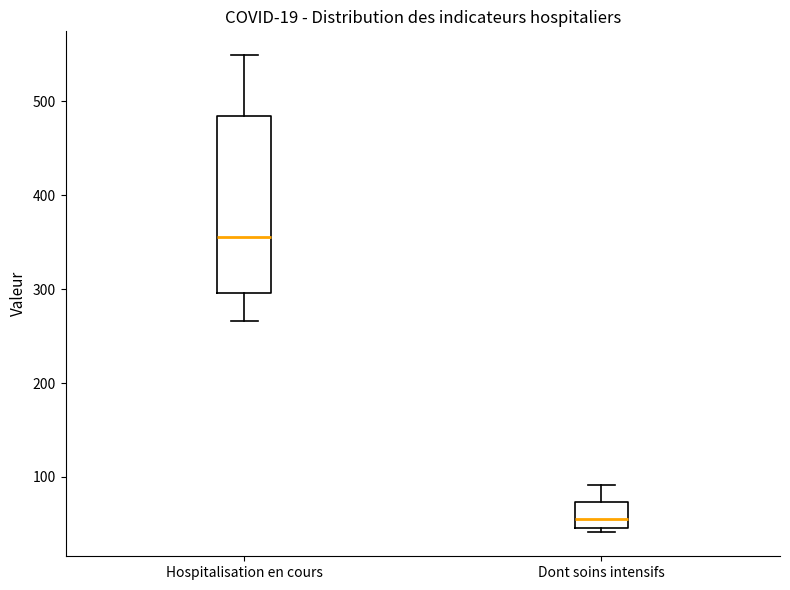

Reading left to right, read every box against the y-axis: the position of its median line, the range the box covers, and the ends of its whiskers. The values are not printed on the chart, so give them approximately, as read against the axis.

Hospitalisation en cours: median 360, box 300 to 480, whiskers 270 to 550
Dont soins intensifs: median 60, box 50 to 70, whiskers 40 to 90